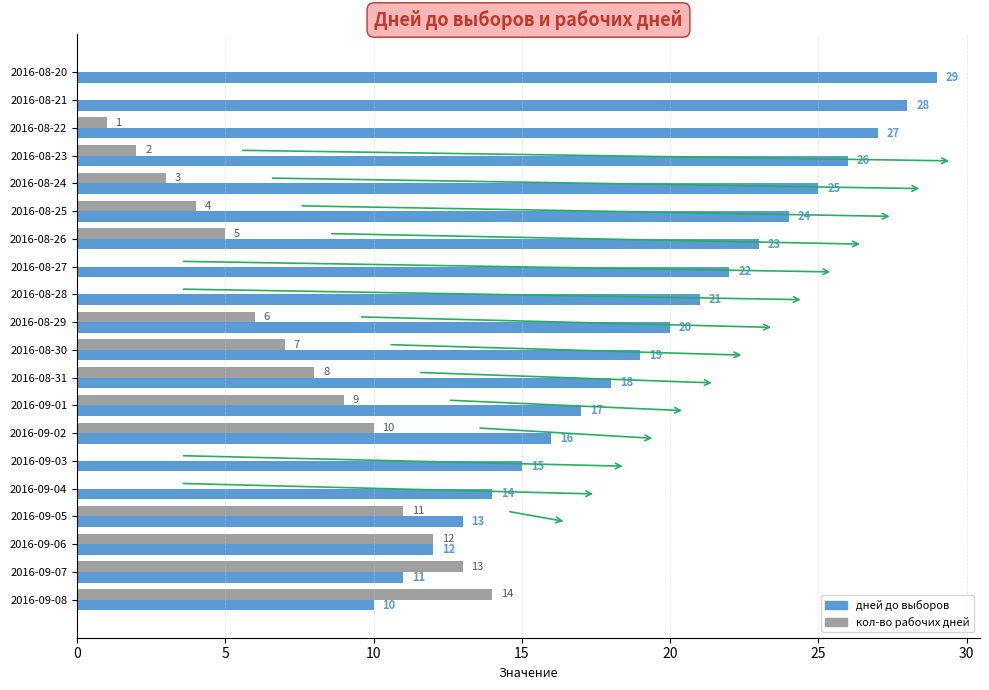

What is the sum of all дней до выборов values?

390